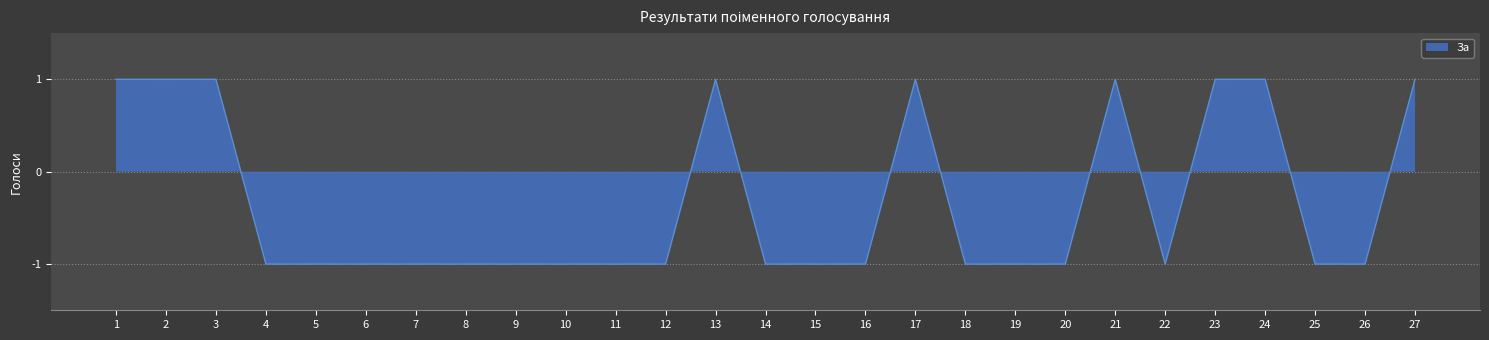

True or false: Не голосував and Утримався intersect in this chart.

False